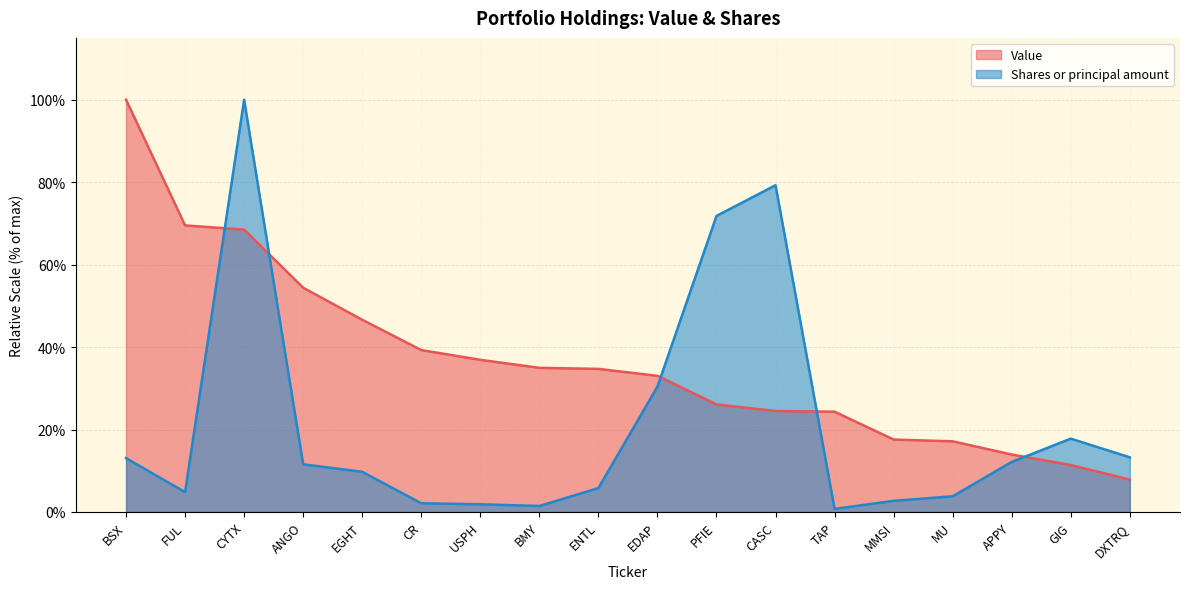

What is the minimum value shown in the chart?

0.7